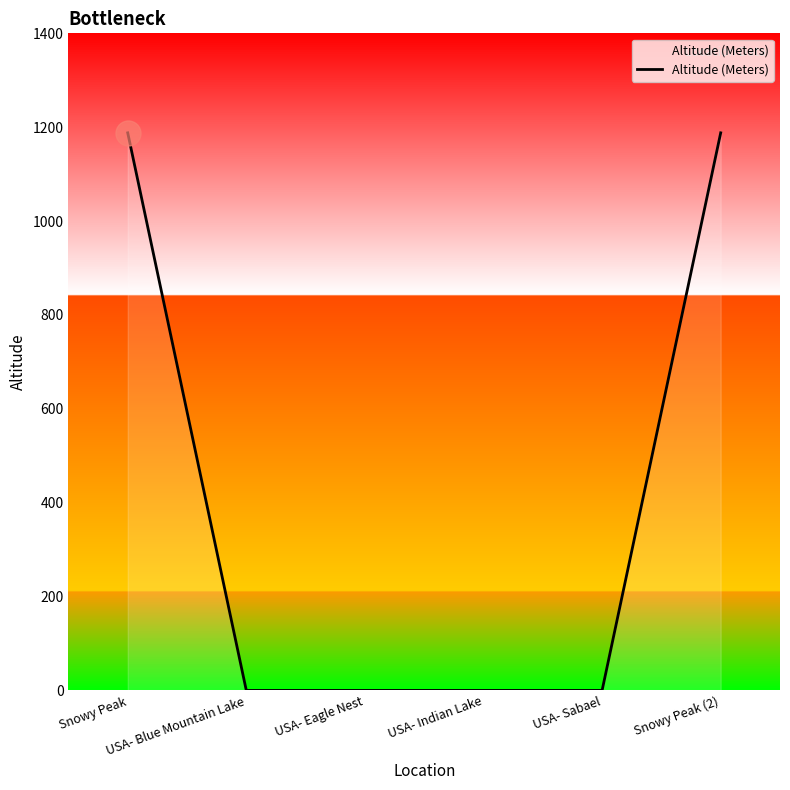

What is the difference between the maximum and minimum values?

1188